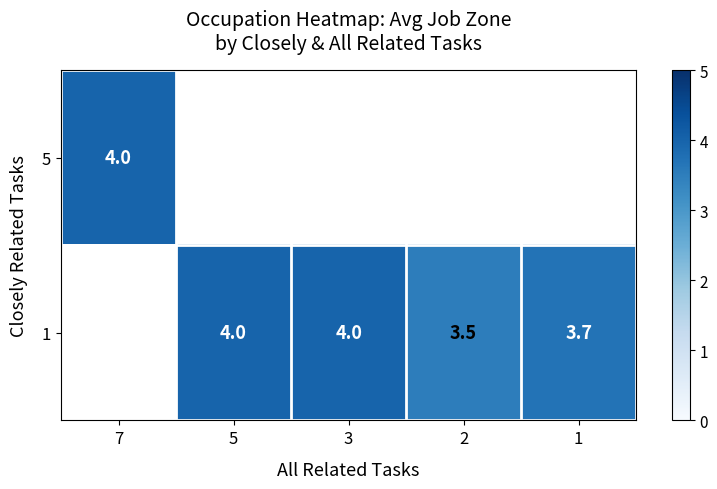

At which category does the chart reach its peak across all series?

7